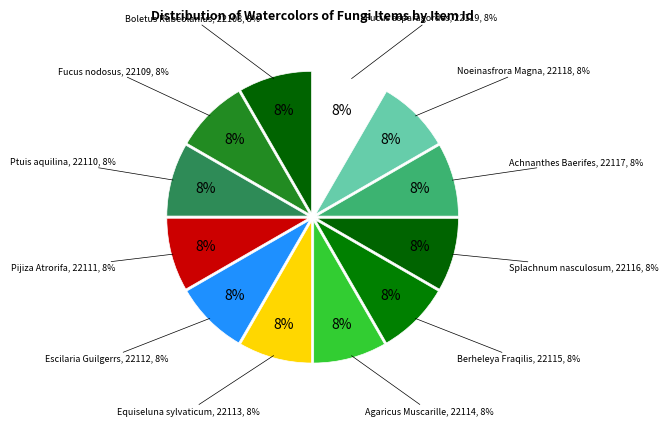

Which category has the biggest portion of the pie?

Fucus asparagordes